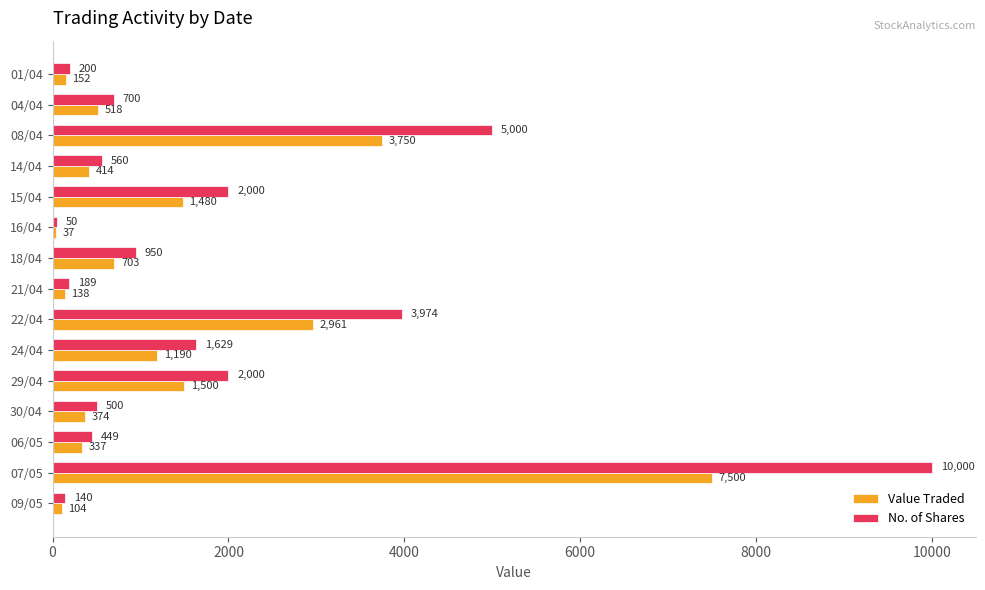

Rank the series by their maximum value, from highest to lowest.

No. of Shares, Value Traded